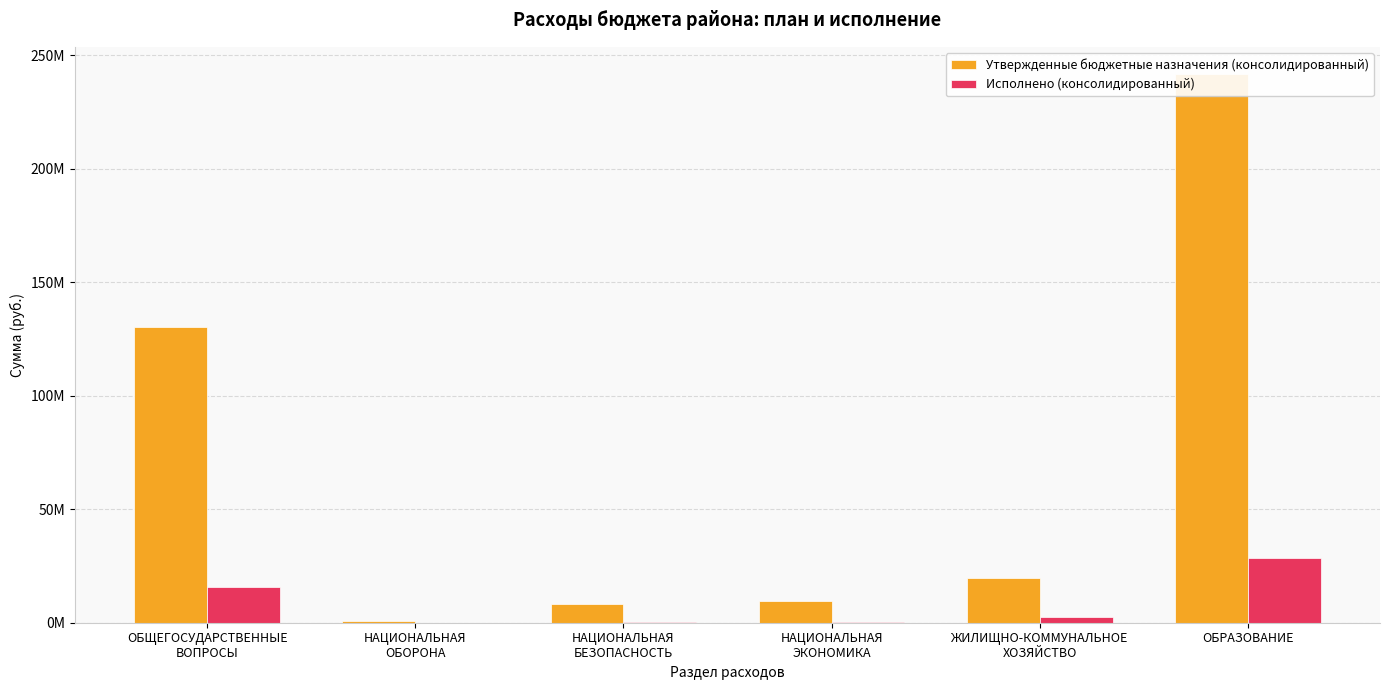

What is the minimum value shown in the chart?

62540.8